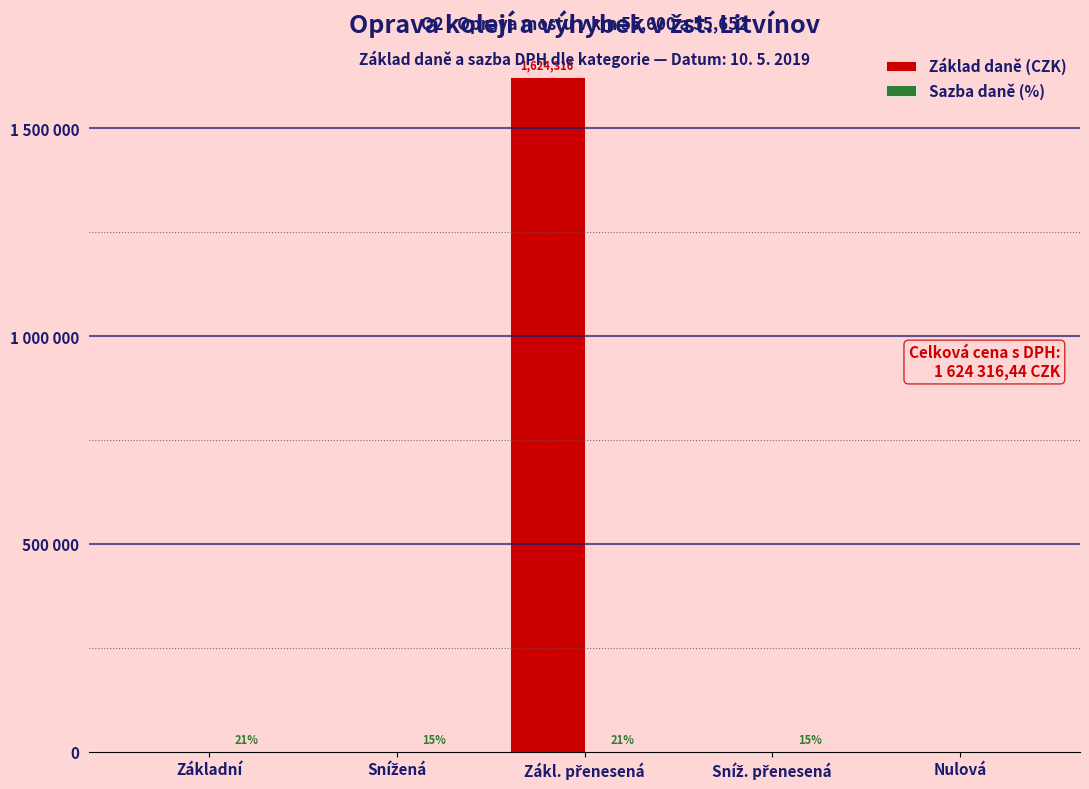

What is the label of the 4th bar from the right?

Snížená